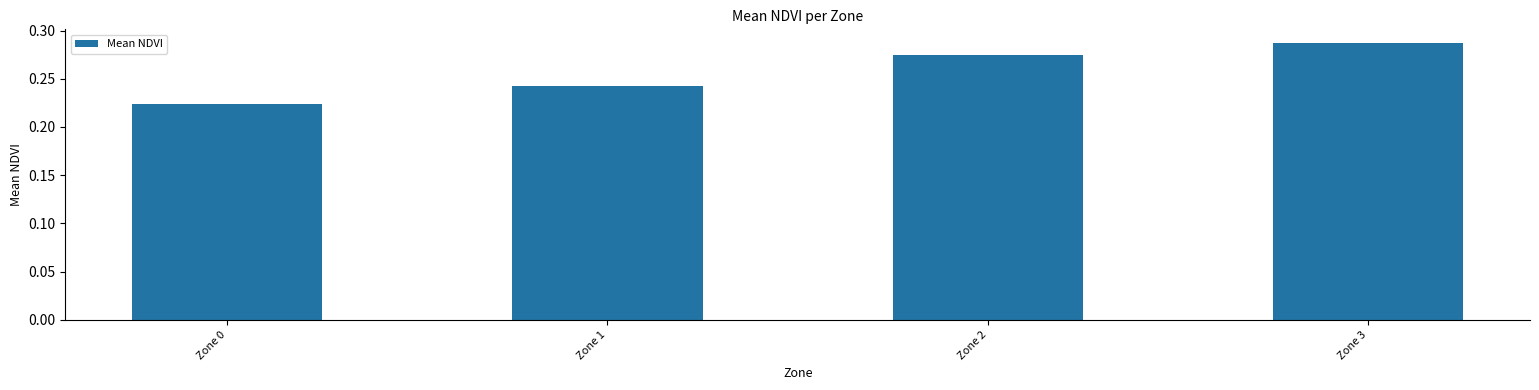

The value at Zone 0 is 0.1. True or false?

False